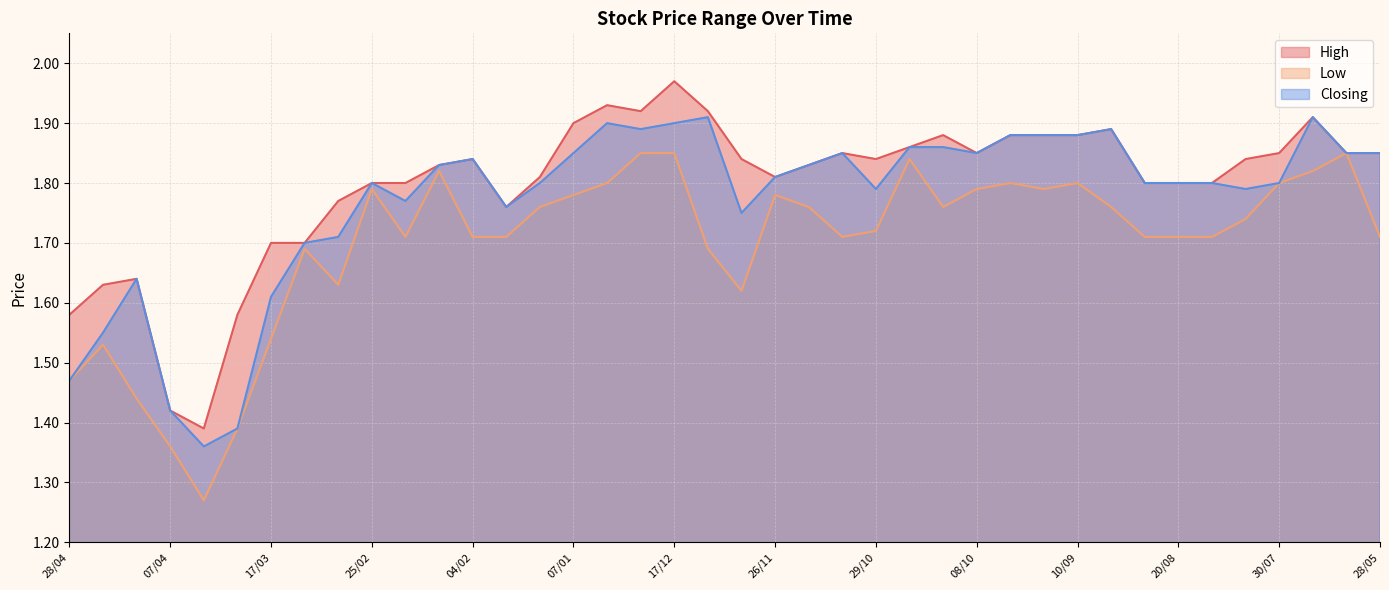

At how many categories does at least one series exceed 1?

40